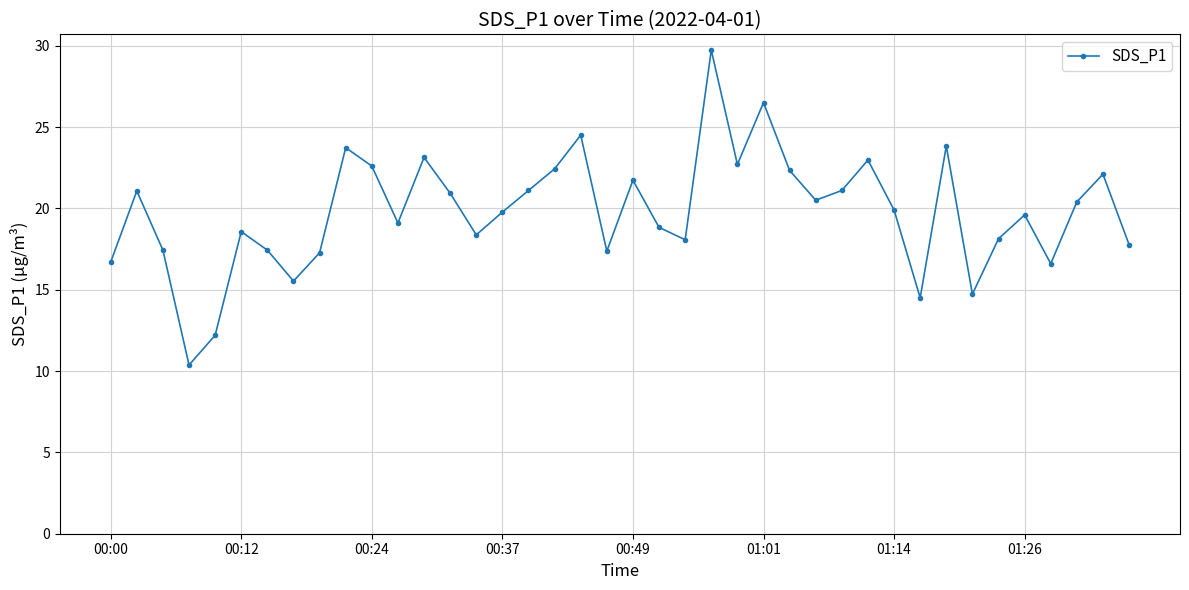

What is the minimum value shown in the chart?

10.4